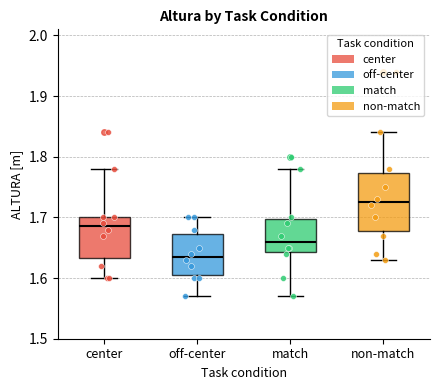

Reading left to right, read every box against the y-axis: the position of its median line, the range the box covers, and the ends of its whiskers. The values are not printed on the chart, so give them approximately, as read against the axis.

center: median 1.69, box 1.63 to 1.70, whiskers 1.60 to 1.78
off-center: median 1.64, box 1.61 to 1.67, whiskers 1.57 to 1.70
match: median 1.66, box 1.64 to 1.70, whiskers 1.57 to 1.78
non-match: median 1.73, box 1.68 to 1.77, whiskers 1.63 to 1.84